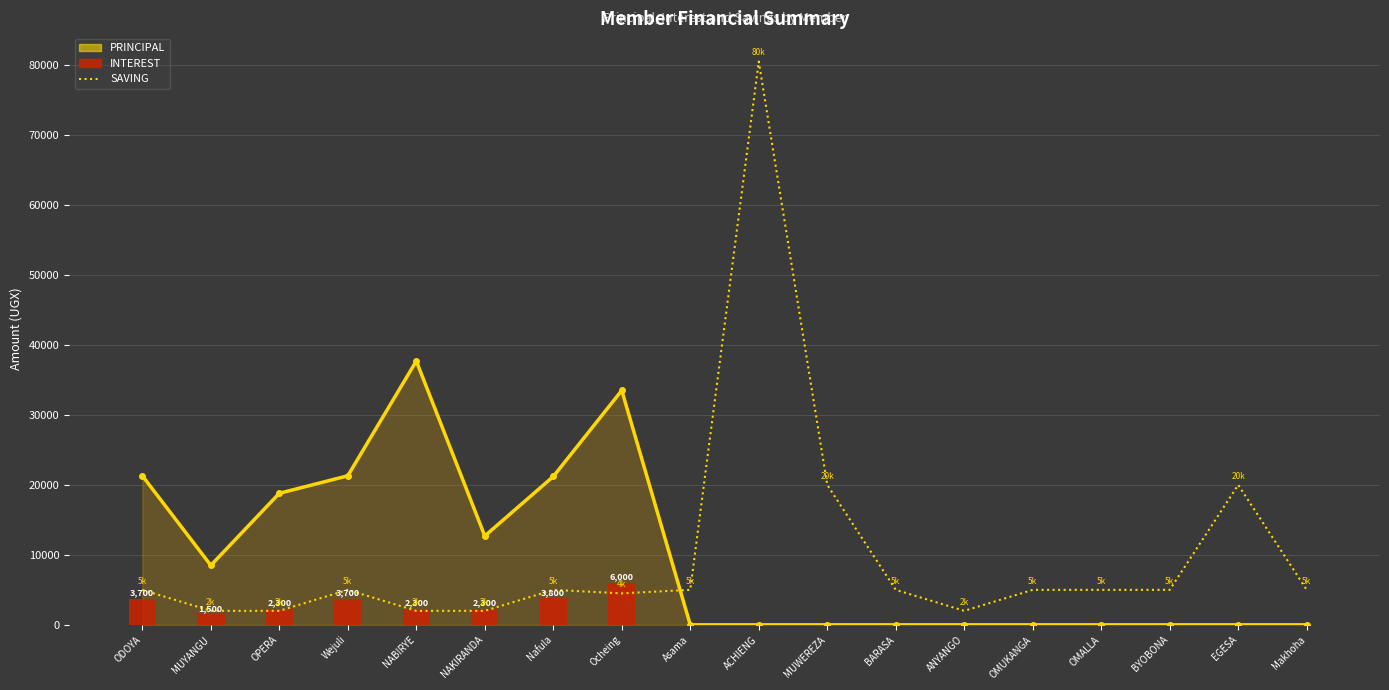

Count the INTEREST values in the range 0 to 2300.

14